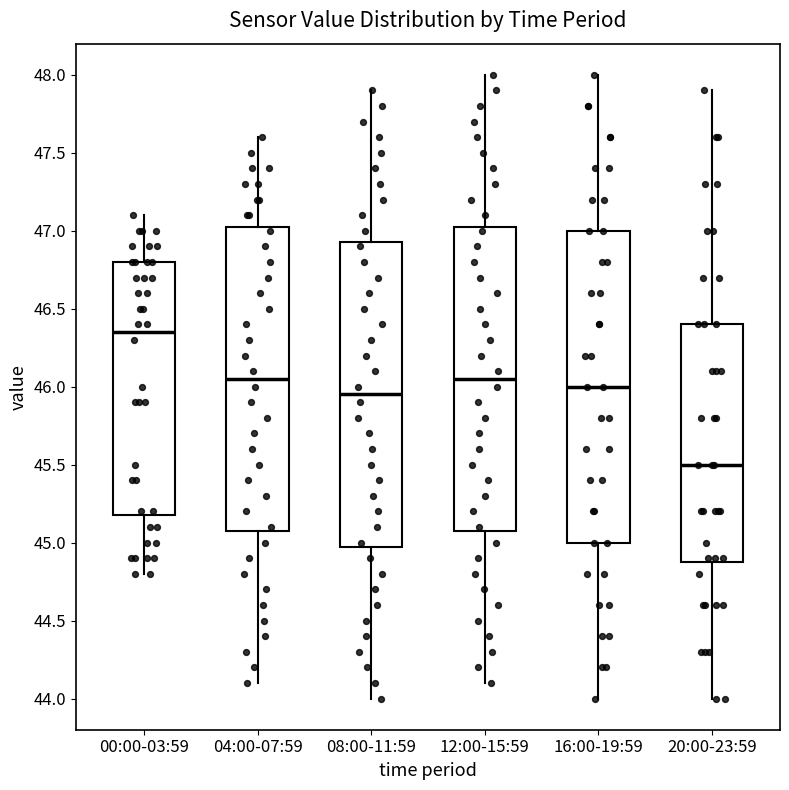

Reading left to right, read every box against the y-axis: the position of its median line, the range the box covers, and the ends of its whiskers. The values are not printed on the chart, so give them approximately, as read against the axis.

00:00-03:59: median 46.35, box 45.20 to 46.80, whiskers 44.80 to 47.10
04:00-07:59: median 46.05, box 45.10 to 47.05, whiskers 44.10 to 47.60
08:00-11:59: median 45.95, box 45.00 to 46.95, whiskers 44.00 to 47.90
12:00-15:59: median 46.05, box 45.10 to 47.05, whiskers 44.10 to 48.00
16:00-19:59: median 46.00, box 45.00 to 47.00, whiskers 44.00 to 48.00
20:00-23:59: median 45.50, box 44.90 to 46.40, whiskers 44.00 to 47.90